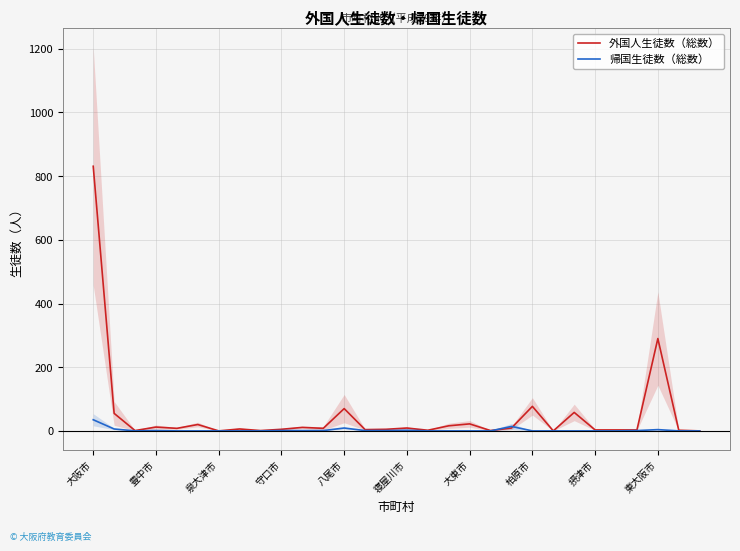

At which label is 外国人生徒数（総数） closest to 415?

東大阪市